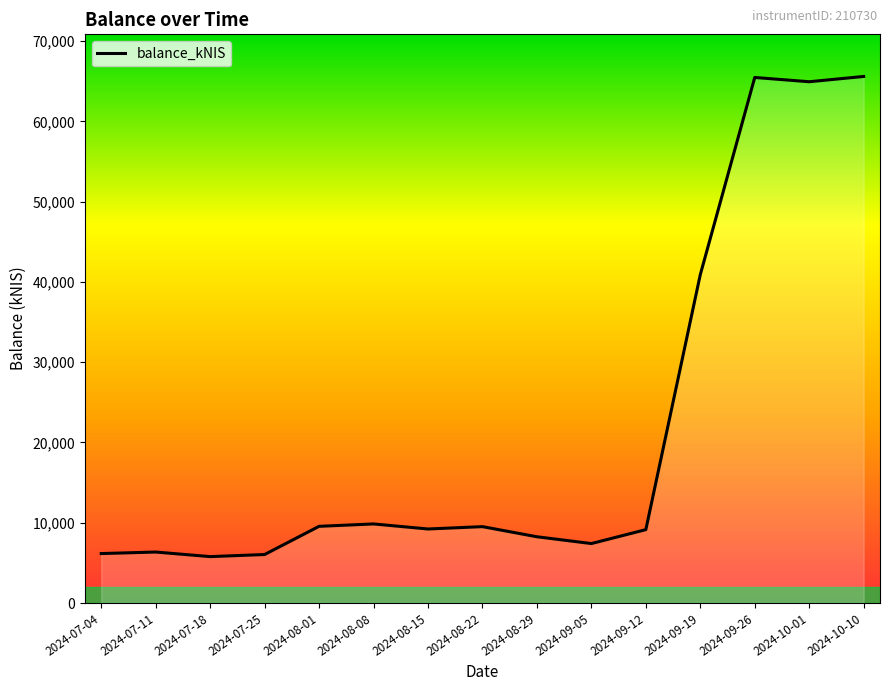

Does the chart display data point markers on the line(s)?

No